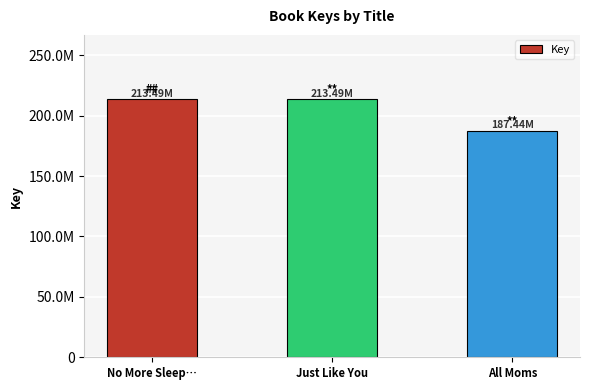

How many bars are there in total?

3